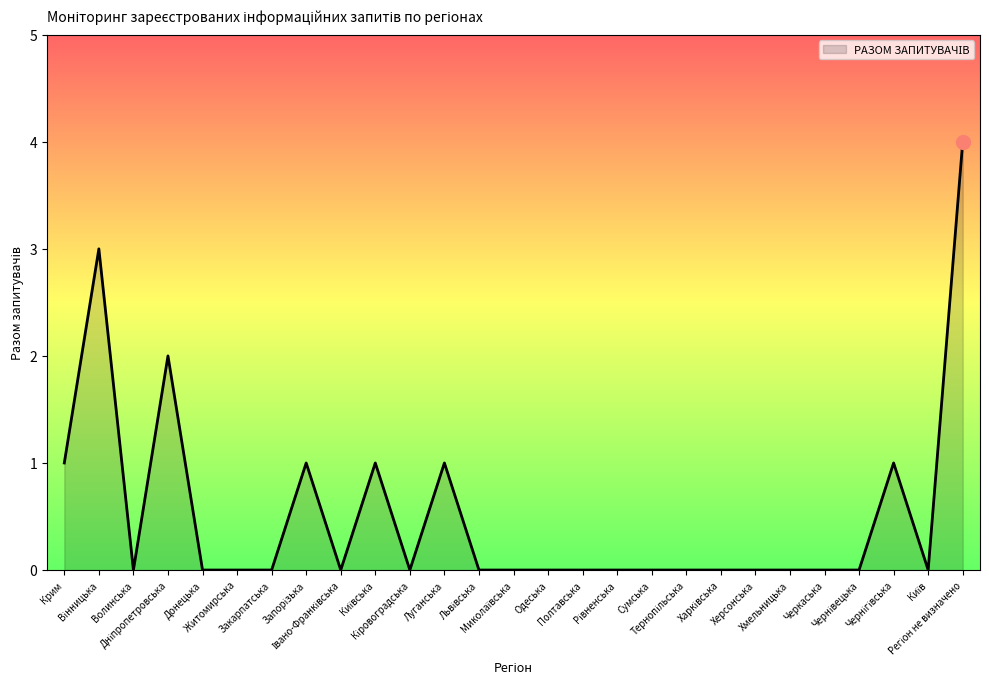

What is the greatest value displayed?

4